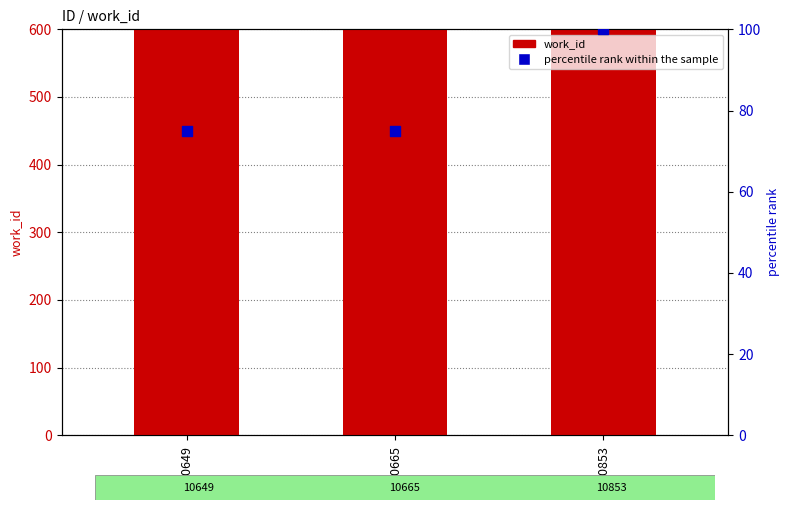

At which category is the sum across all series the highest?

10853